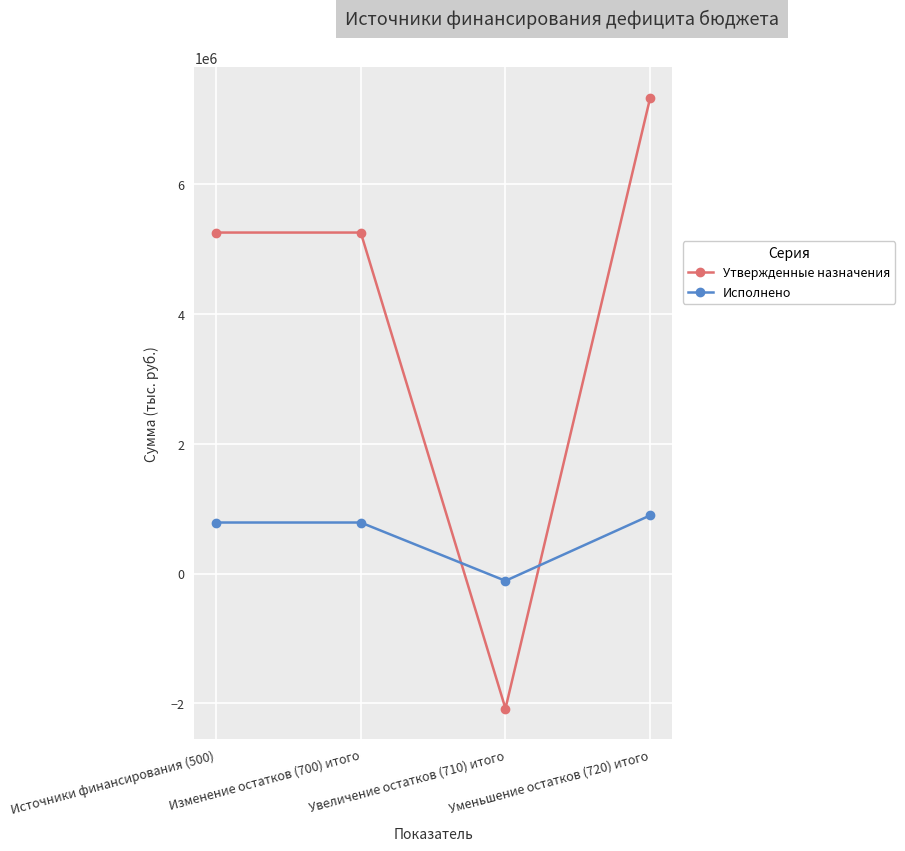

How many lines are shown in the chart?

2